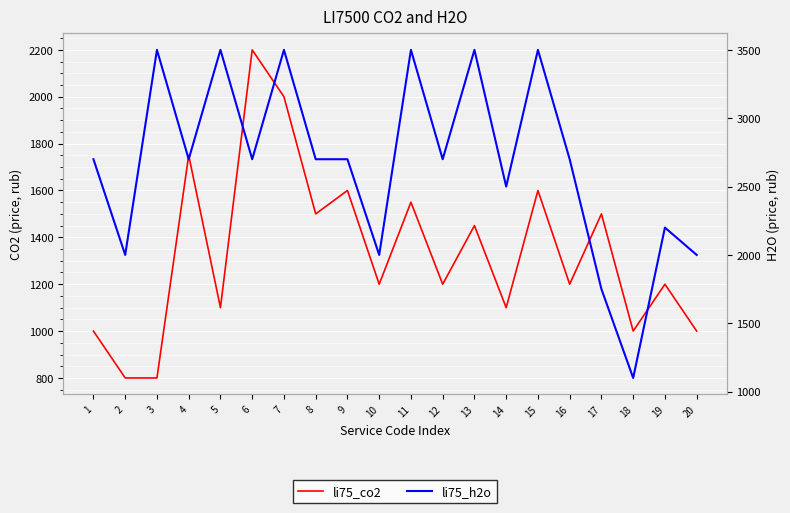

At 12, list the series in order from largest to smallest.

li75_h2o, li75_co2